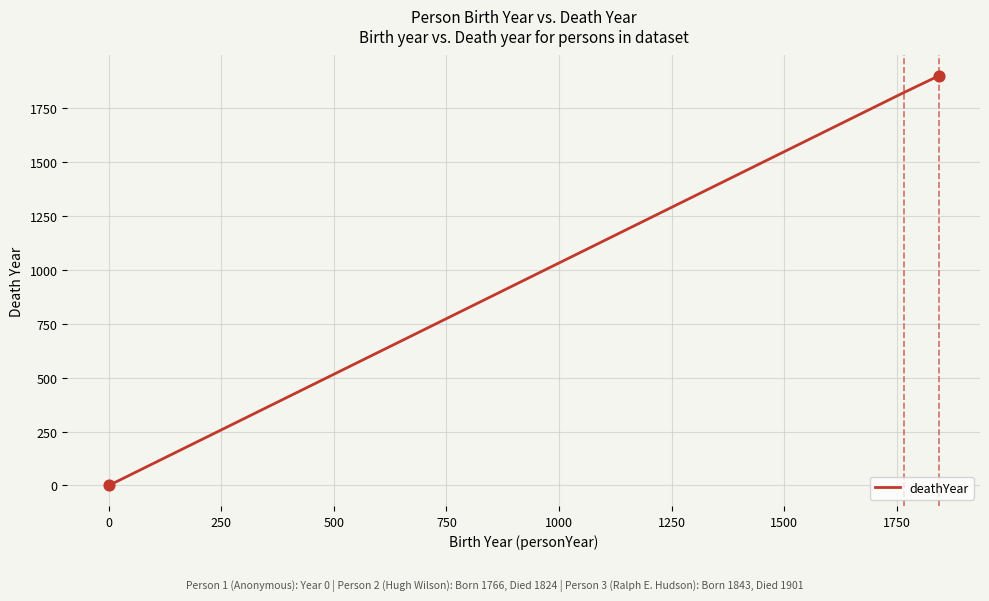

What is the average value?

1242